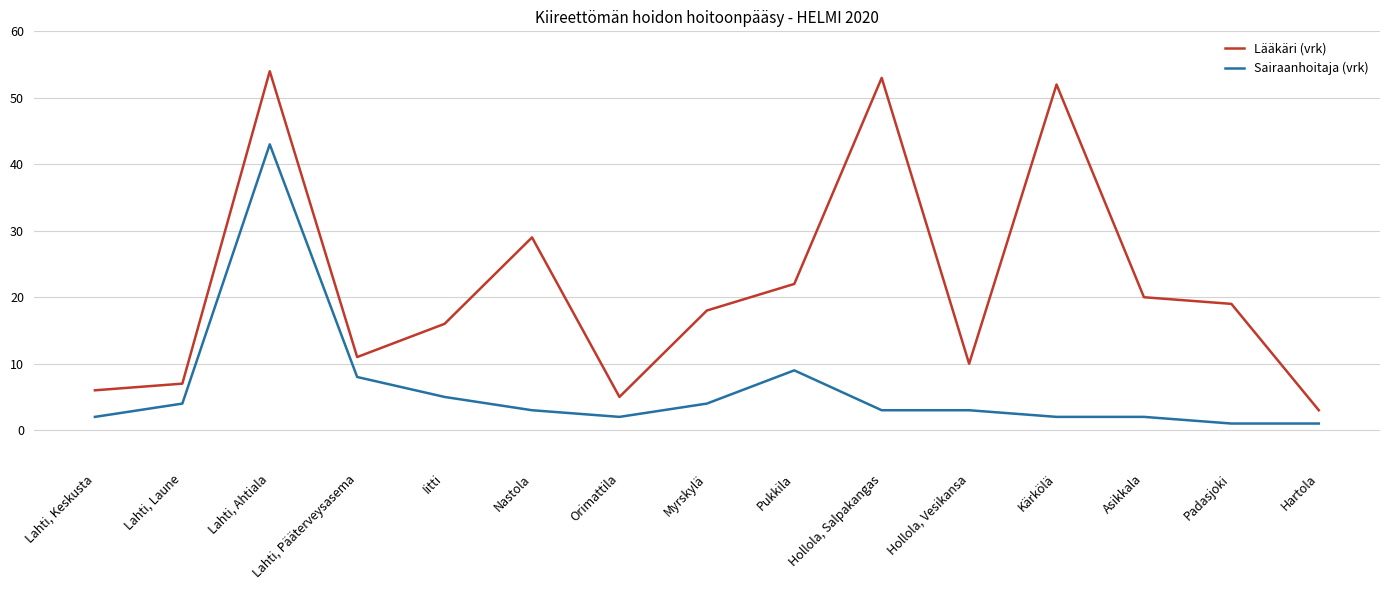

At Nastola, list the series in order from smallest to largest.

Sairaanhoitaja (vrk), Lääkäri (vrk)